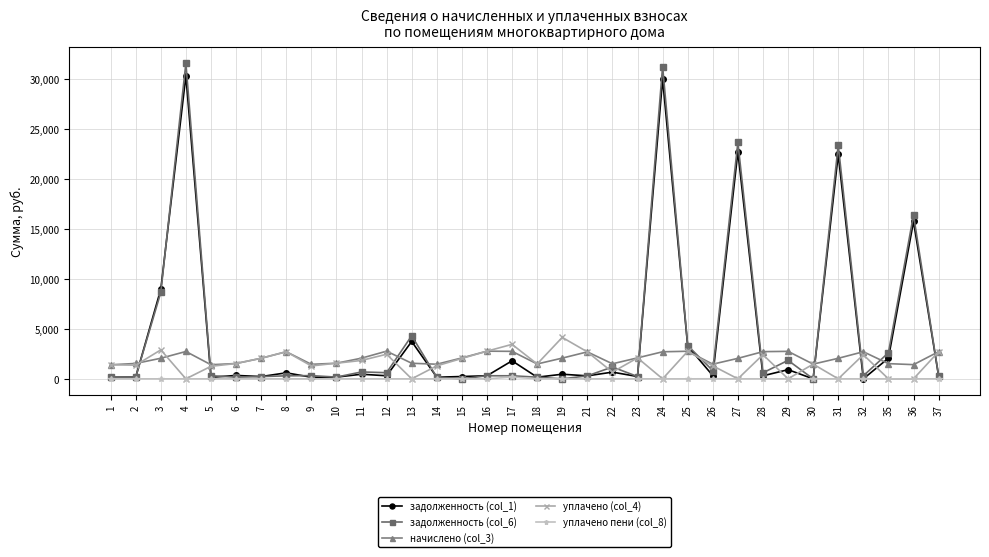

The value of уплачено пени (col_8) at 9 is 0.0. True or false?

True